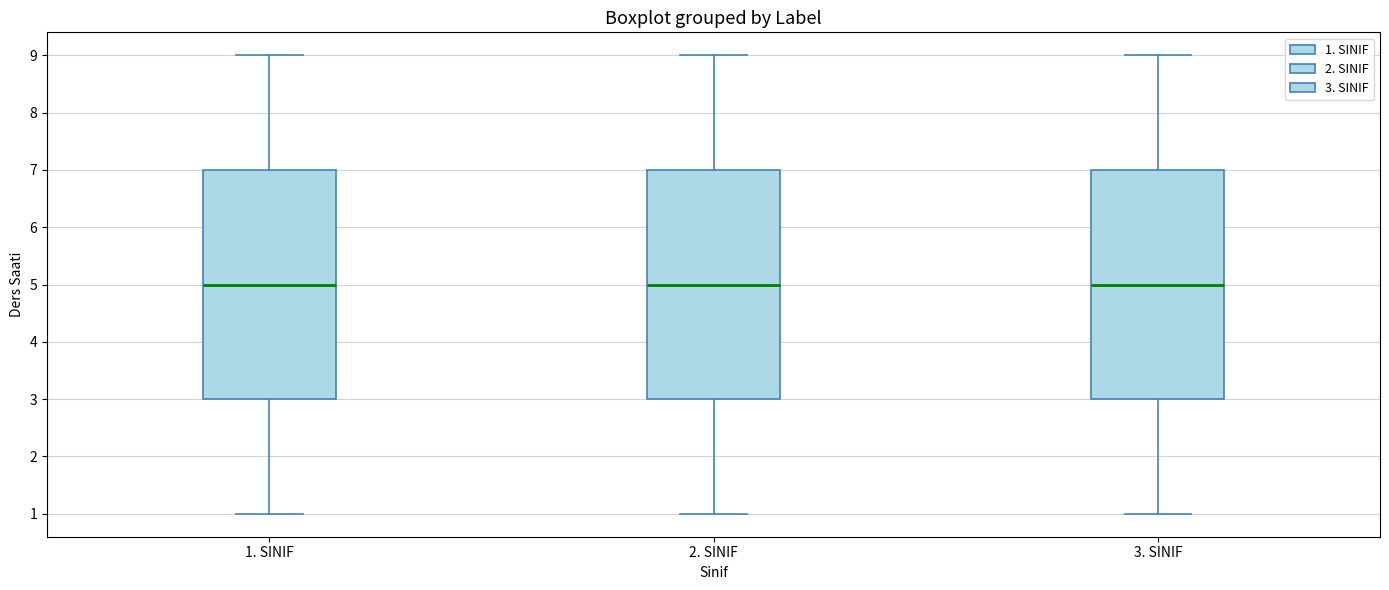

Where does the upper whisker of the box for 1. SINIF end on the y-axis? The values are not printed on the chart, so give them approximately, as read against the axis.

9